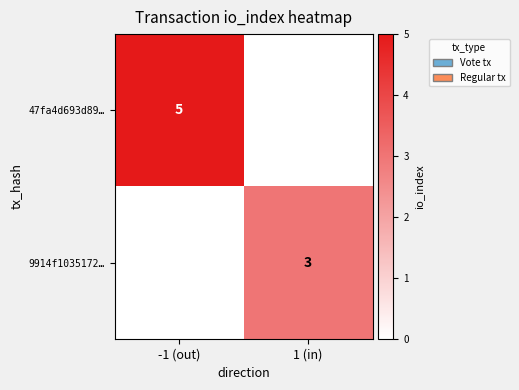

True or false: 47fa4d693d89… has a value of 3 at -1 (out).

False